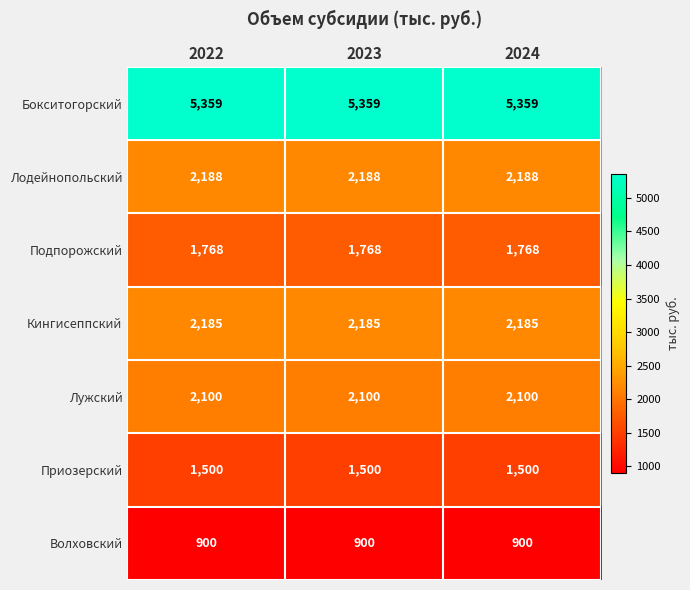

At 2024, list the series in order from smallest to largest.

Волховский, Приозерский, Подпорожский, Лужский, Кингисеппский, Лодейнопольский, Бокситогорский